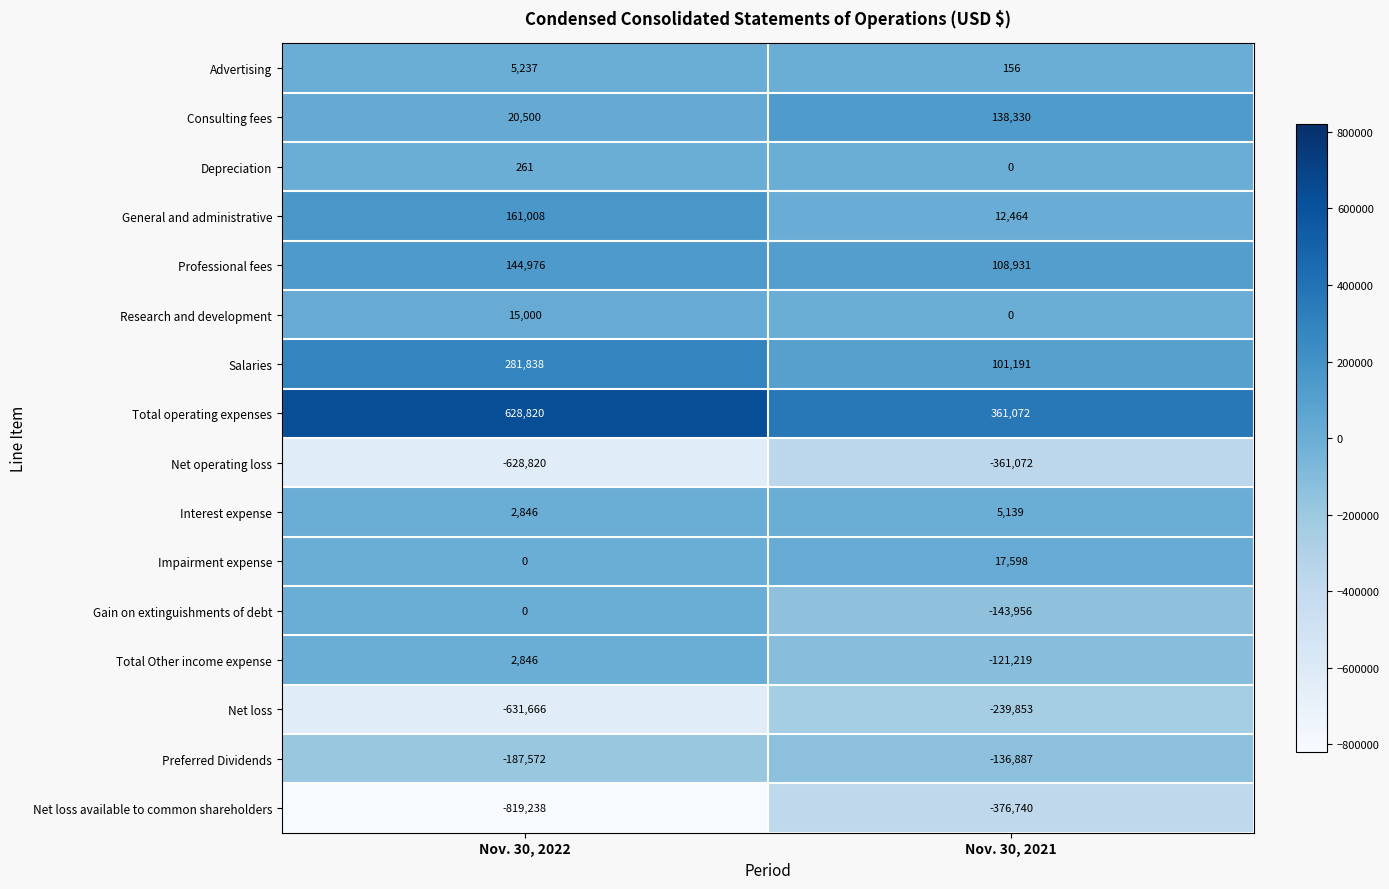

Read the Net loss available to common shareholders value at Nov. 30, 2022, to the nearest 10.

-819240